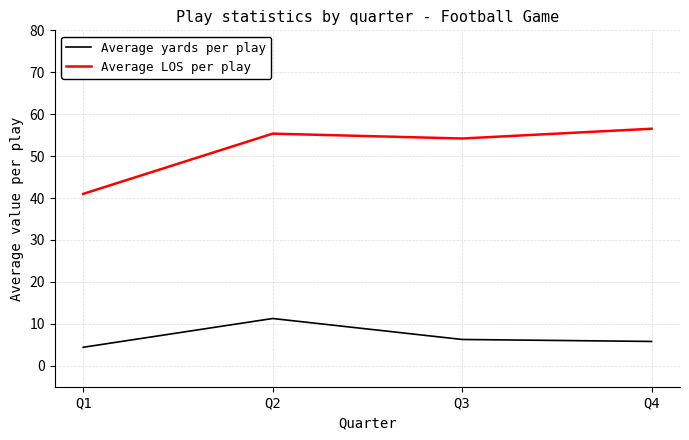

What is the highest value of the Average LOS per play series?

56.5